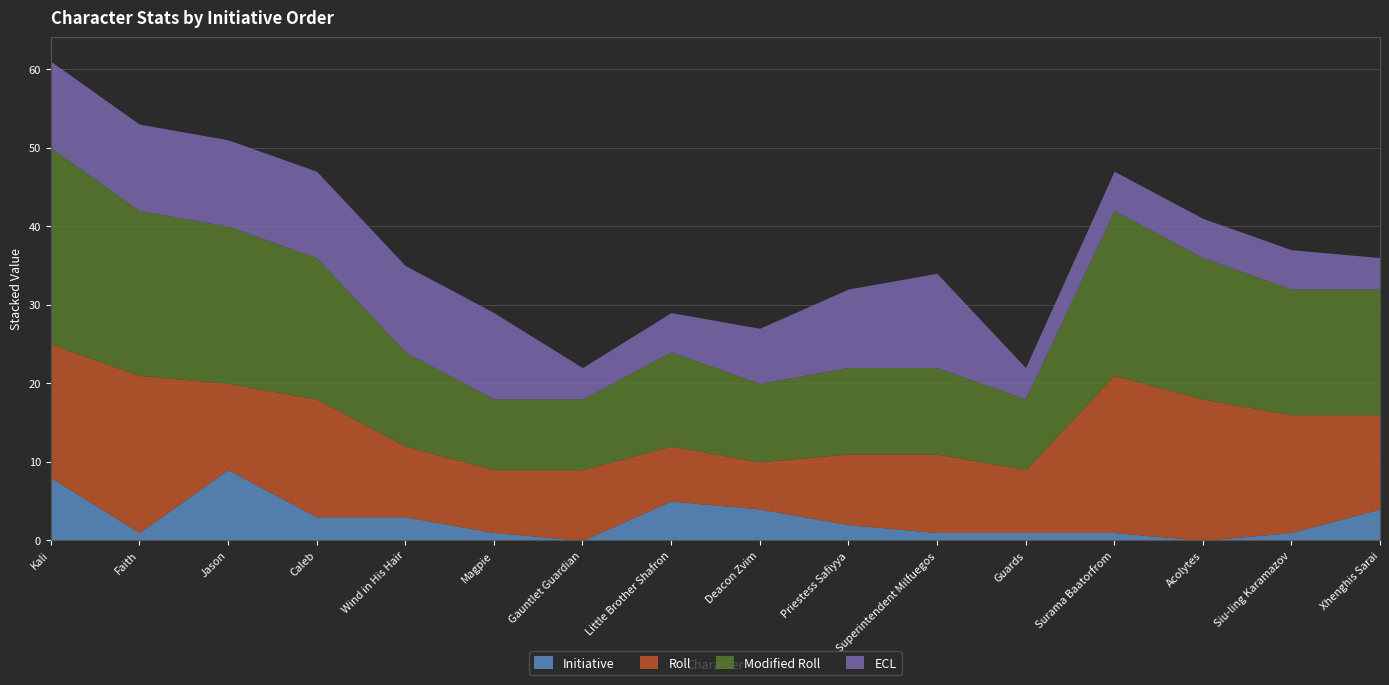

Reading left to right, what are all the values shown in this chart?

Initiative: 8	1	9	3	3	1	0	5	4	2	1	1	1	0	1	4
Roll: 17	20	11	15	9	8	9	7	6	9	10	8	20	18	15	12
Modified Roll: 25	21	20	18	12	9	9	12	10	11	11	9	21	18	16	16
ECL: 11	11	11	11	11	11	4	5	7	10	12	4	5	5	5	4